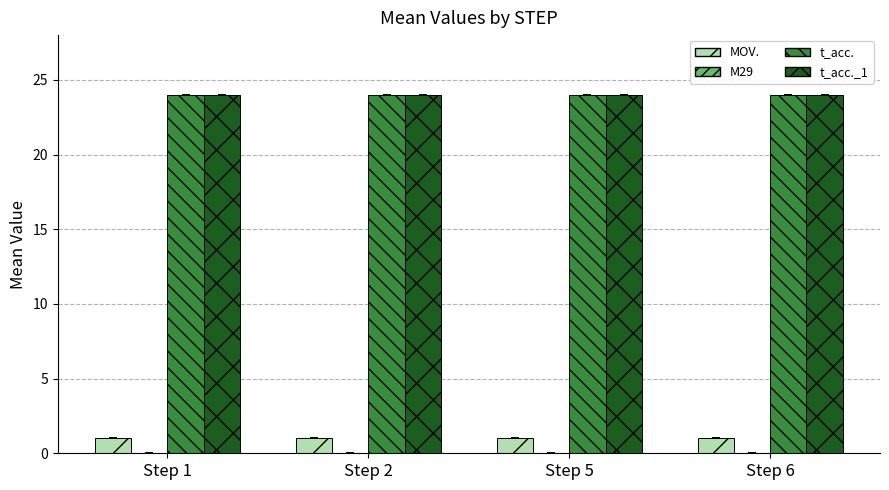

What is the maximum value for t_acc.?

24